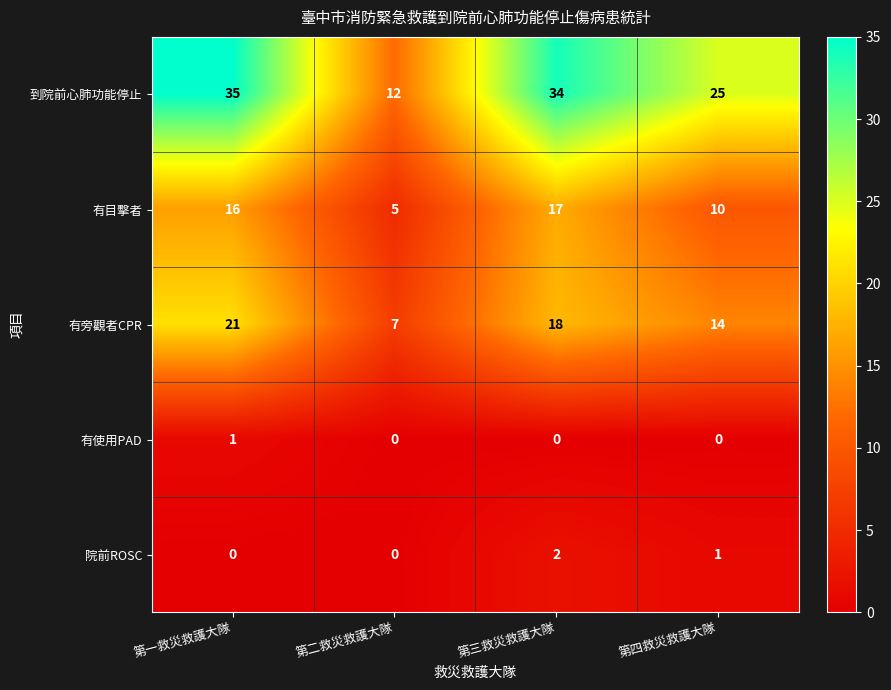

Rank the series at 第四救災救護大隊 from highest to lowest value.

到院前心肺功能停止, 有旁觀者CPR, 有目擊者, 院前ROSC, 有使用PAD